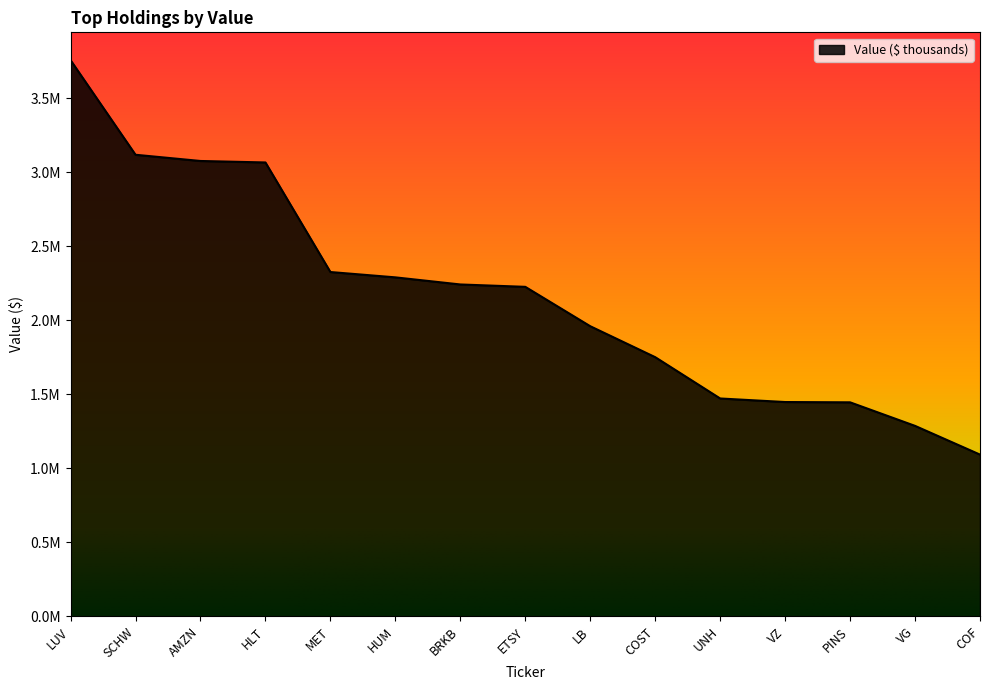

Does the chart have visible grid lines?

No